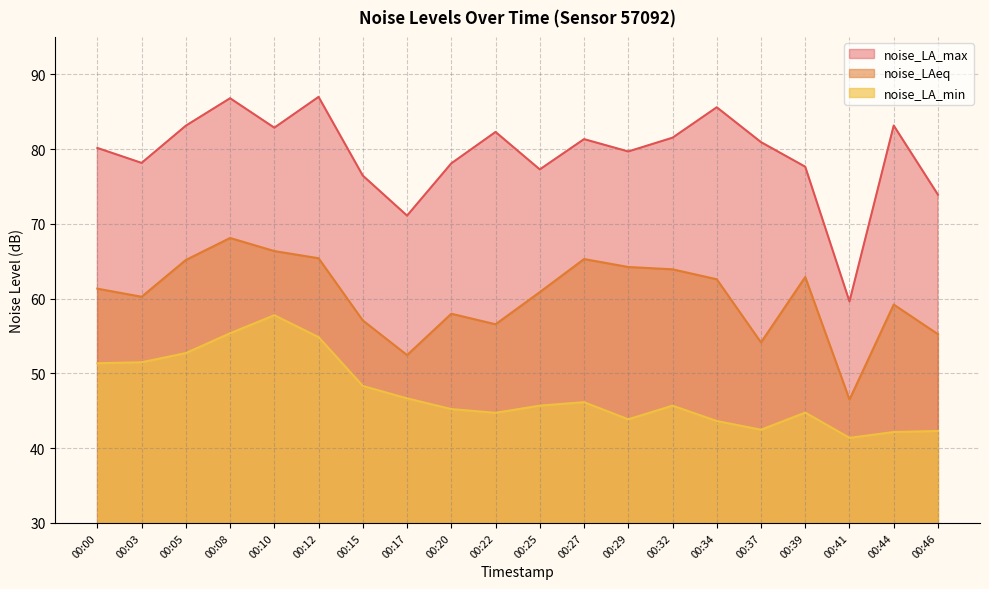

At which category does noise_LA_max reach its first local valley?

00:03